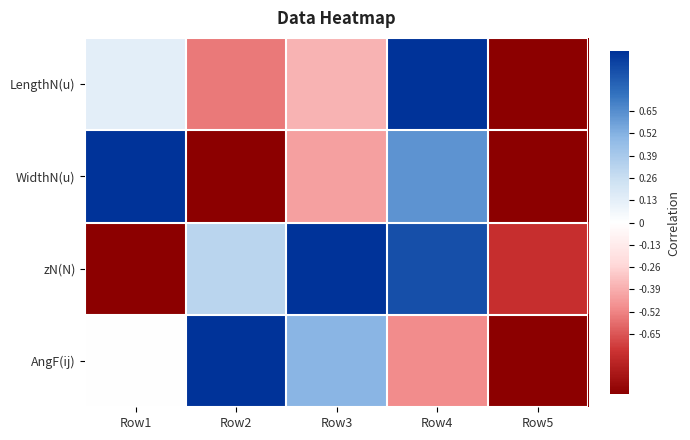

At which category is the sum across all series the highest?

Row4